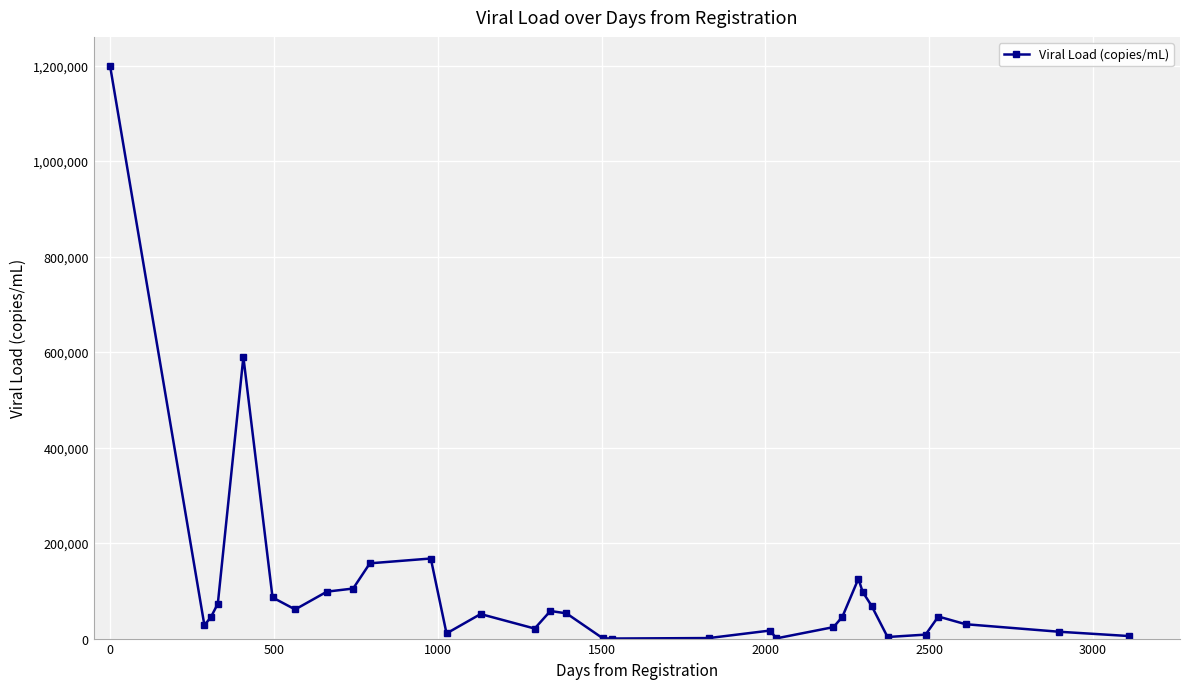

What is the difference between the maximum and minimum values?

1199900